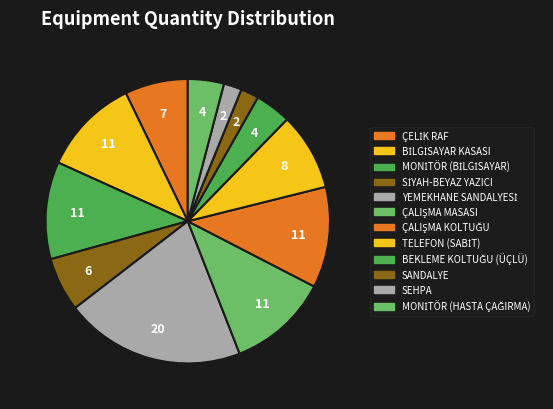

True or false: BİLGİSAYAR KASASI accounts for 3% of the total.

False